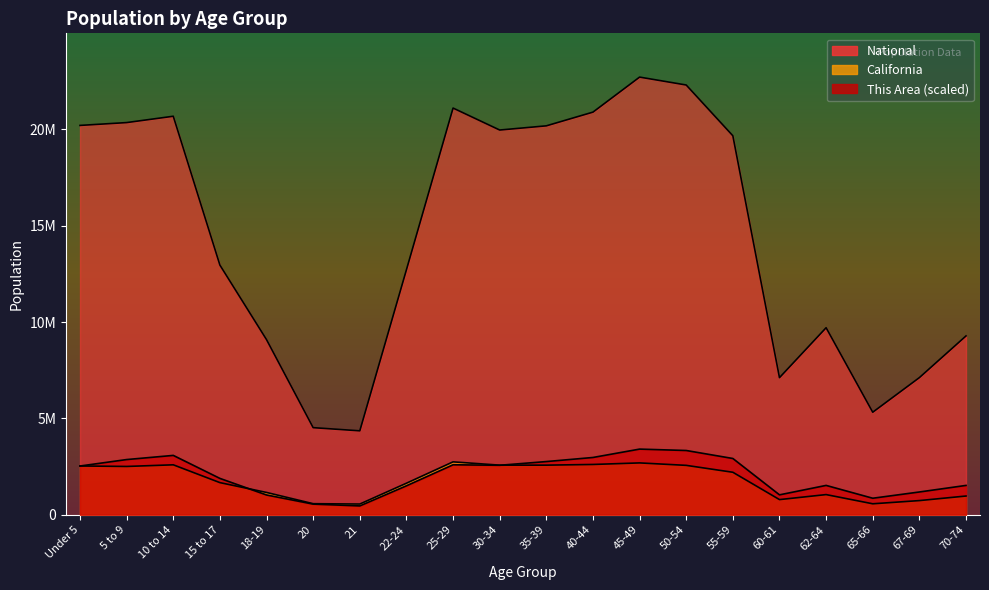

What is the maximum value shown in the chart?

22708591.0